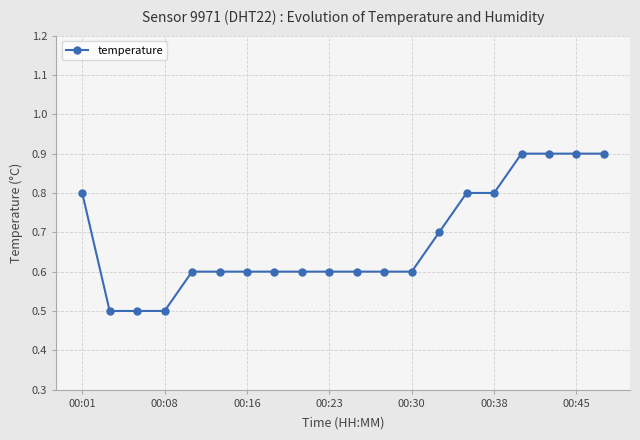

What is the sum of all values?

13.6